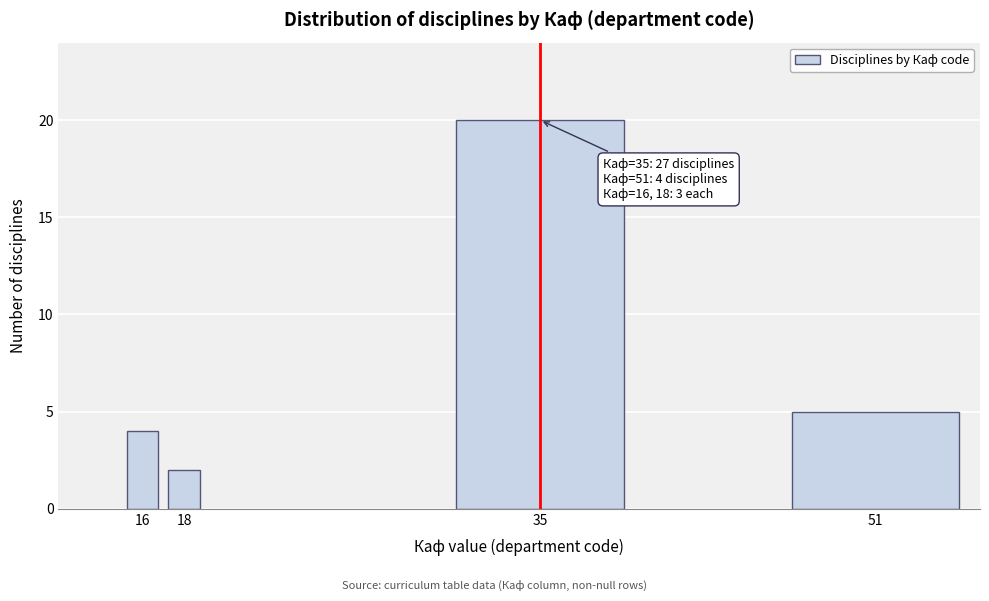

Reading left to right, extract all data points from this chart.

4	2	20	5